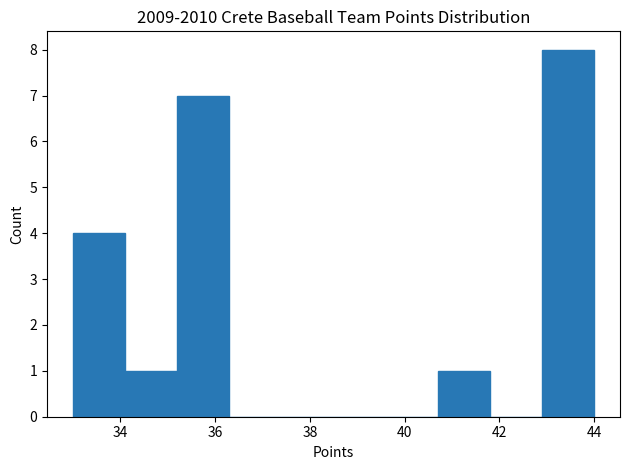

Reading left to right, transcribe this chart: for each bar, give the range it covers on the x-axis and its height. Neither the bar edges nor the heights are printed on the chart, so give them approximately, as read against the axes.

33.0 to 34.1: 4
34.1 to 35.2: 1
35.2 to 36.3: 7
36.3 to 37.4: 0
37.4 to 38.5: 0
38.5 to 39.6: 0
39.6 to 40.7: 0
40.7 to 41.8: 1
41.8 to 42.9: 0
42.9 to 44.0: 8